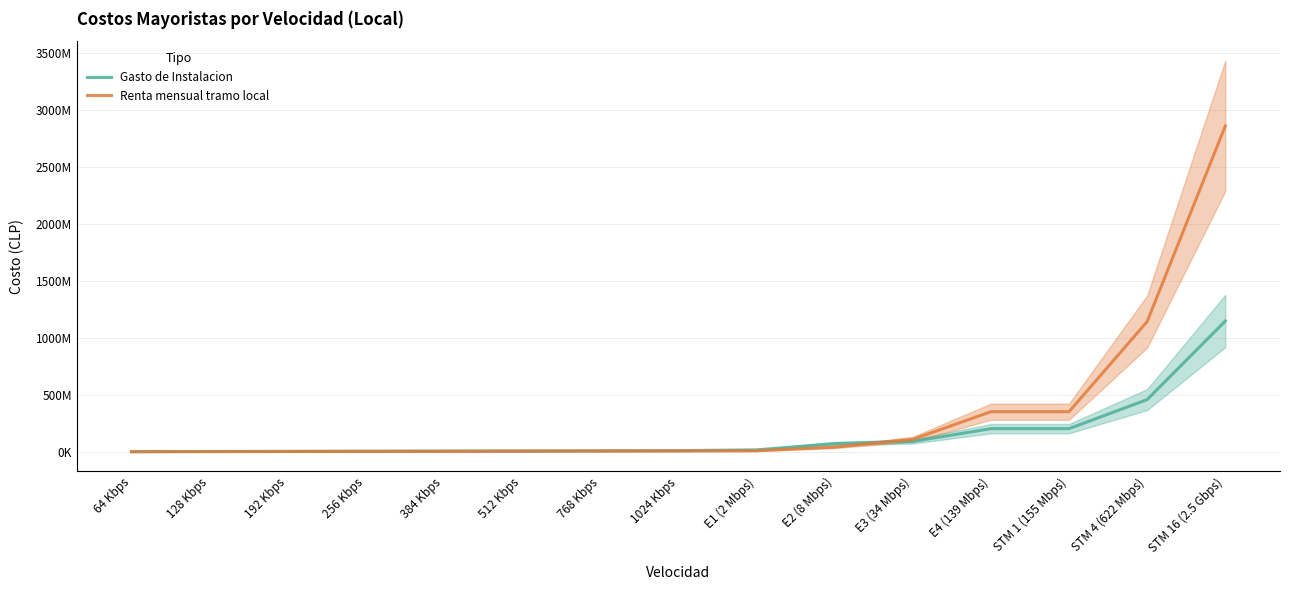

How many lines are shown in the chart?

2